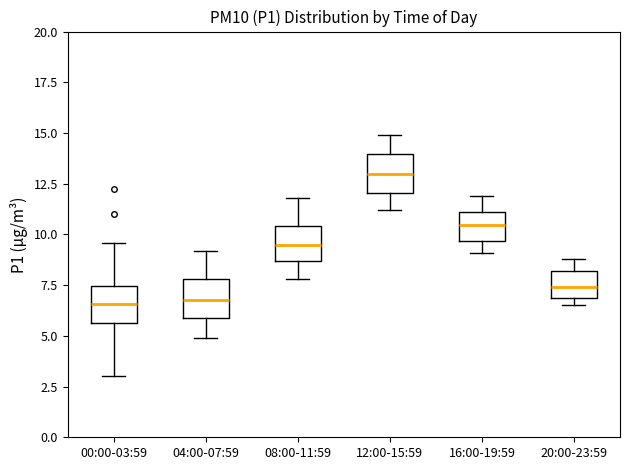

Where is the upper edge of the box for 00:00-03:59 on the y-axis? The values are not printed on the chart, so give them approximately, as read against the axis.

7.5